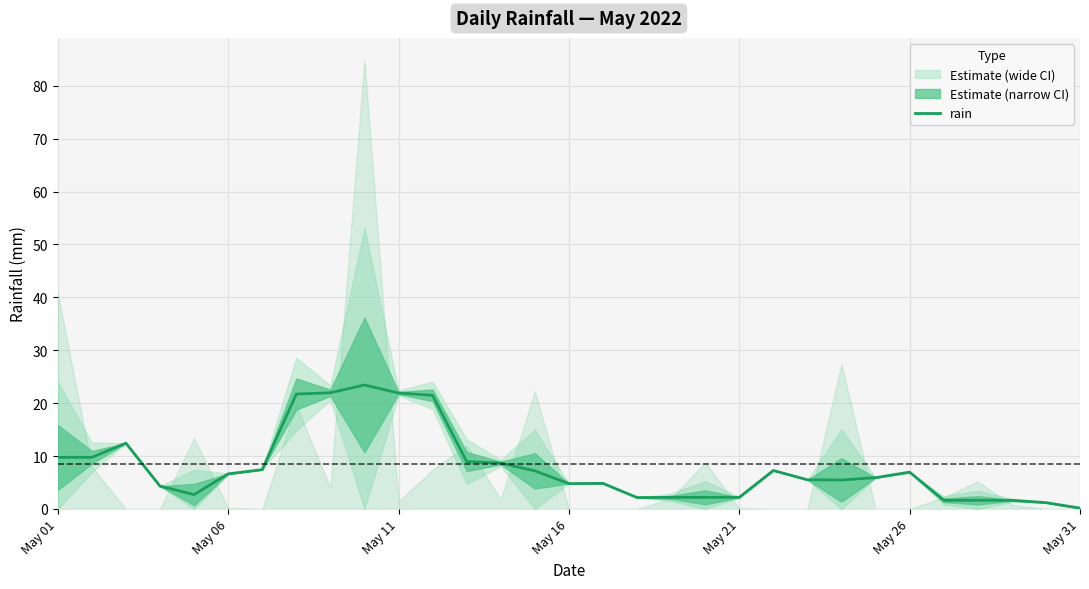

How many lines are shown in the chart?

1